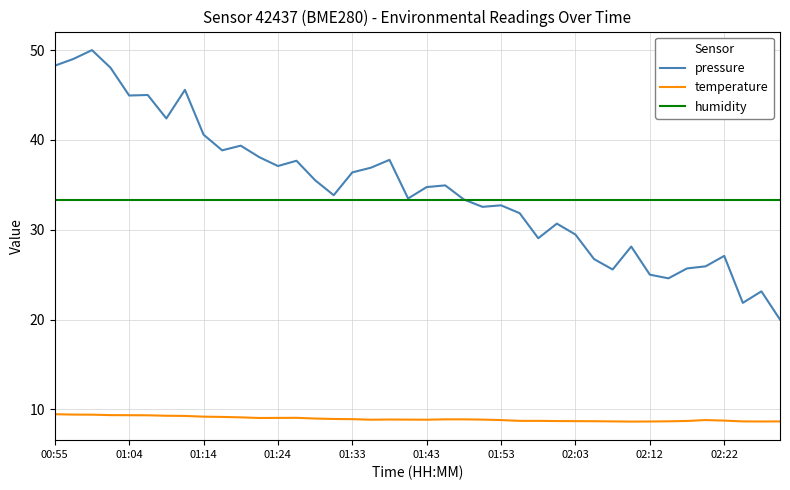

At how many categories does at least one series exceed 11?

40